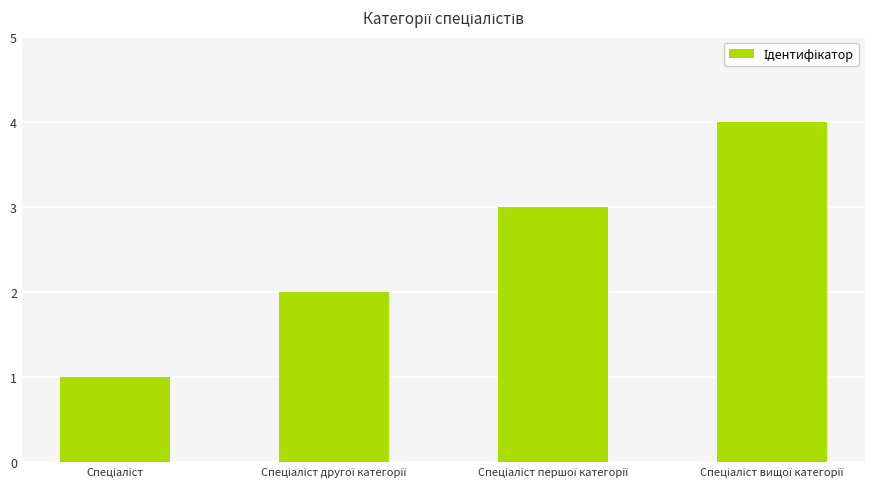

What is the greatest value displayed?

4